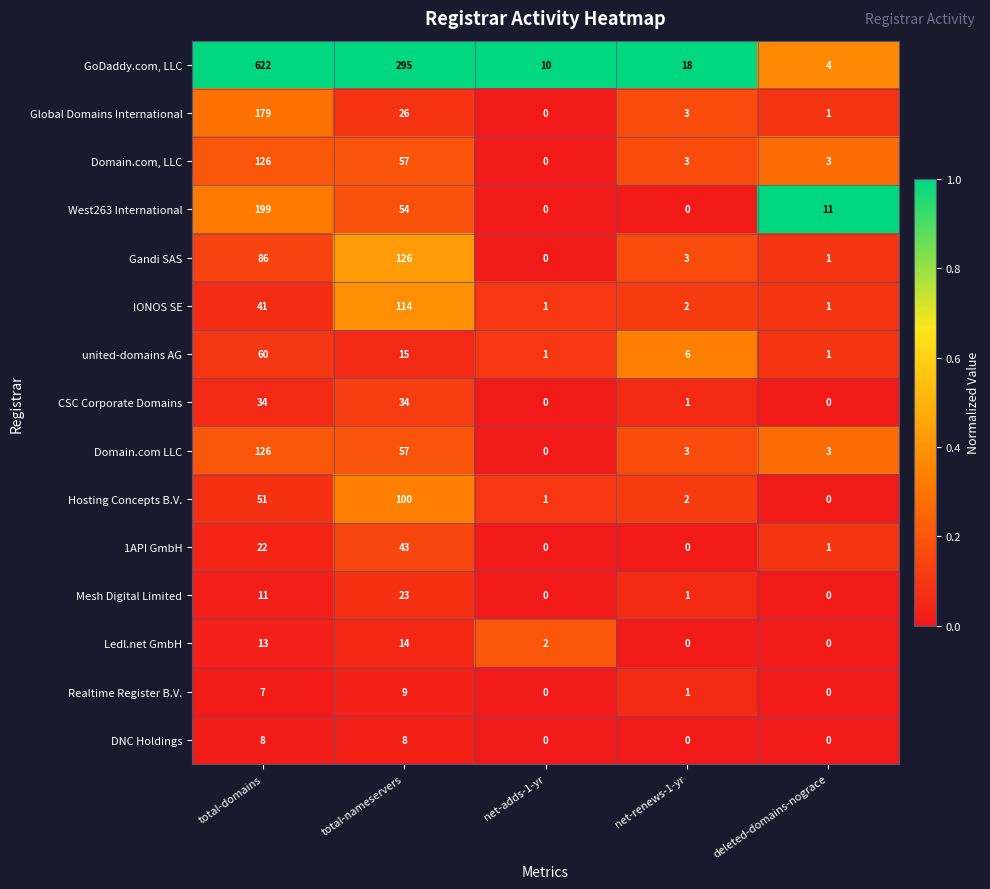

What is the maximum value shown in the chart?

622